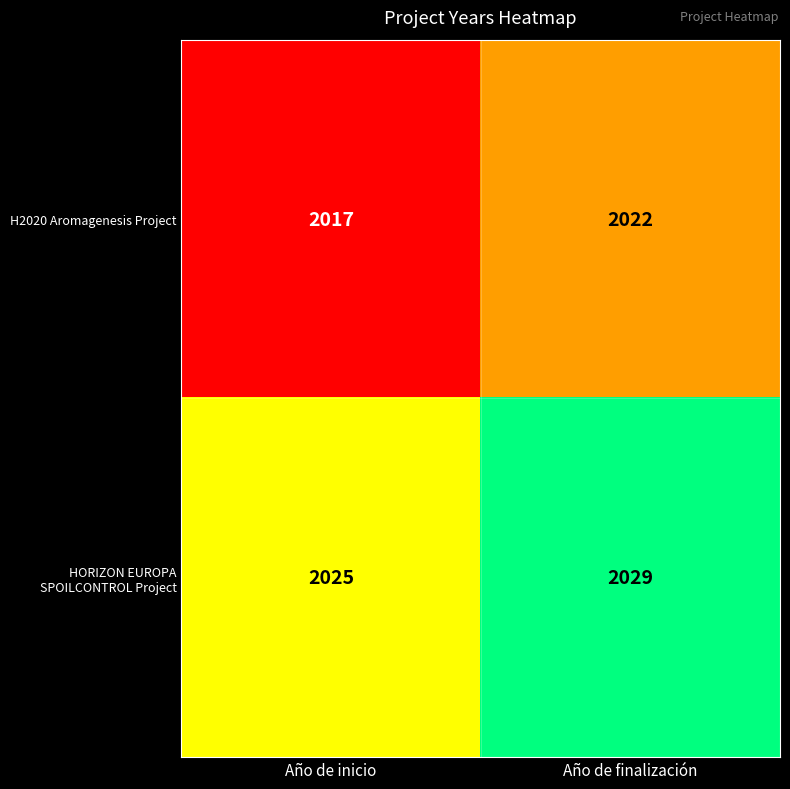

What is the difference between the H2020 Aromagenesis Project values at Año de finalización and Año de inicio?

5